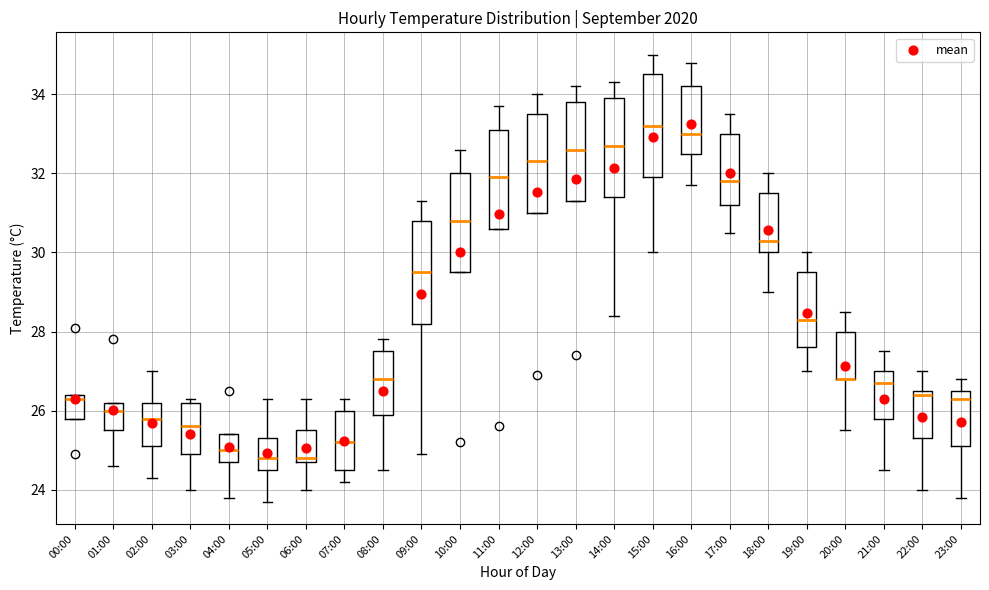

Where is the upper edge of the box for 15:00 on the y-axis? The values are not printed on the chart, so give them approximately, as read against the axis.

34.6